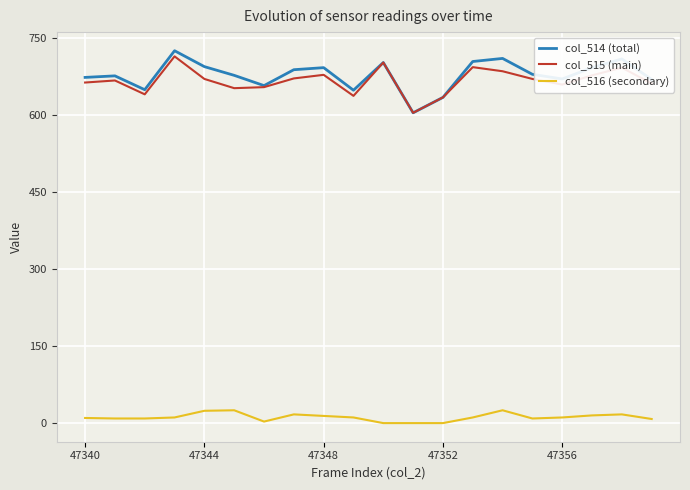

True or false: col_516 (secondary) and col_515 (main) cross at least once.

False